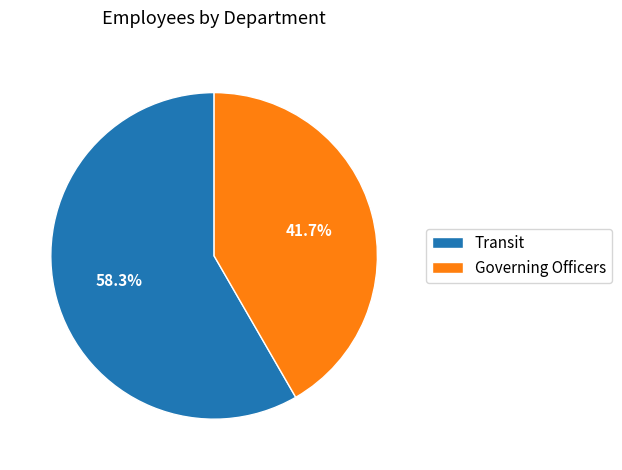

How many slices are in this pie chart?

2